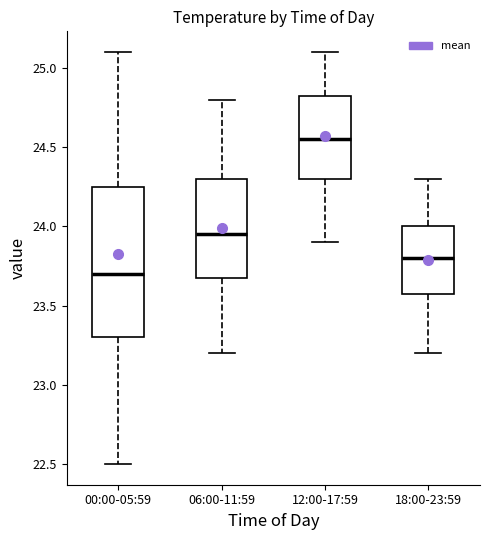

Comparing the boxes themselves (not the whiskers), which one is the tallest?

00:00-05:59